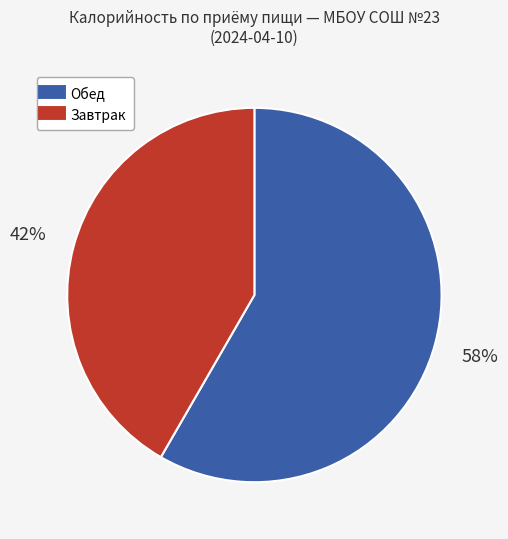

Is there a majority slice in this chart?

Yes